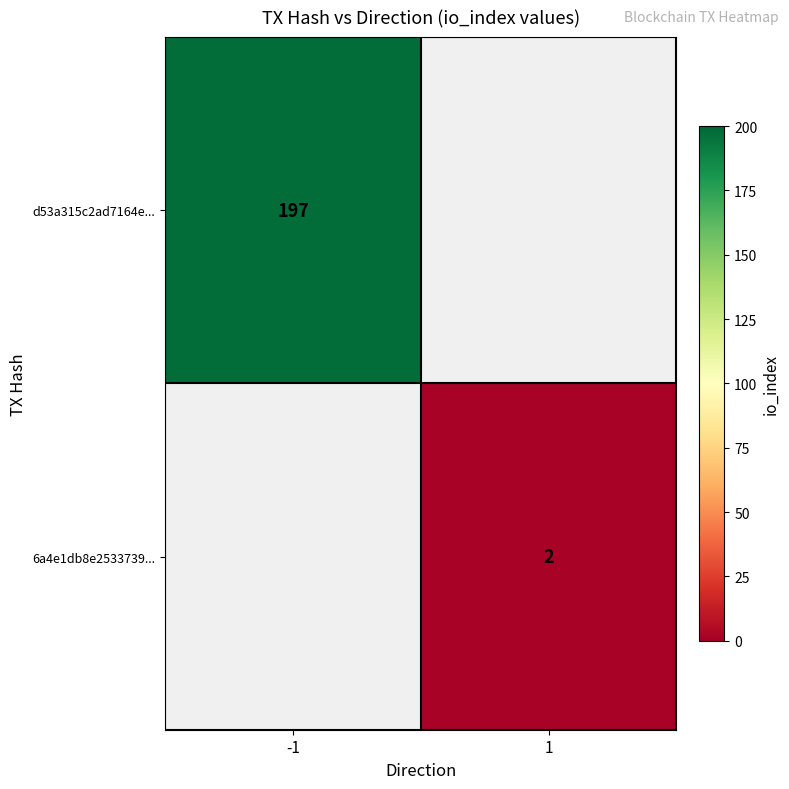

The 6a4e1db8e2533739... series shows 0 at 1. True or false?

False